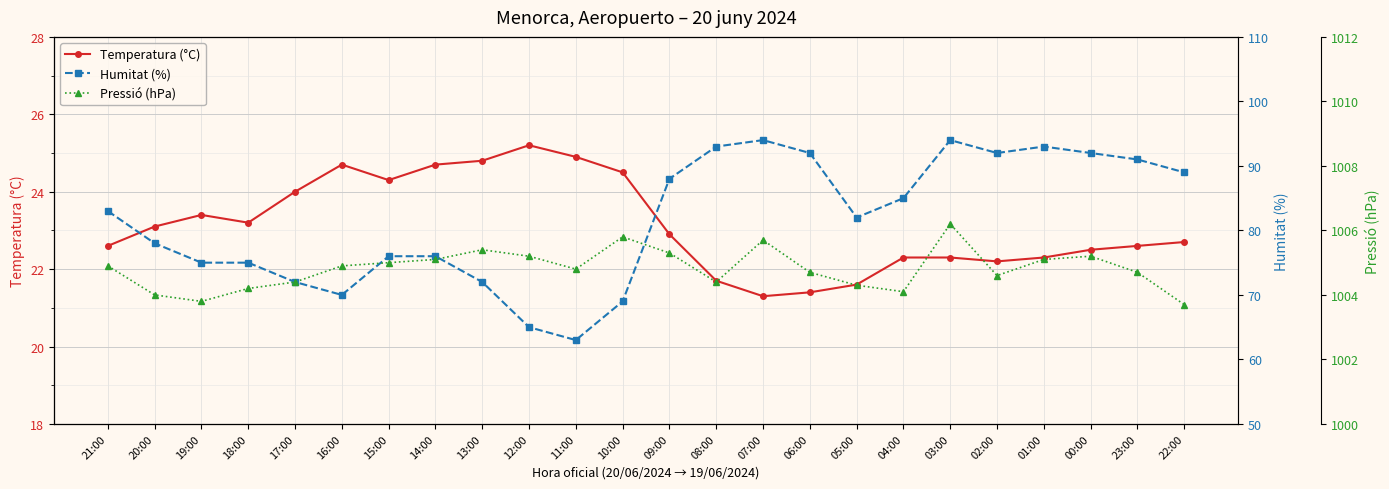

What is the sum of the Pressió (hPa) values at 07:00 and 11:00?

2010.5